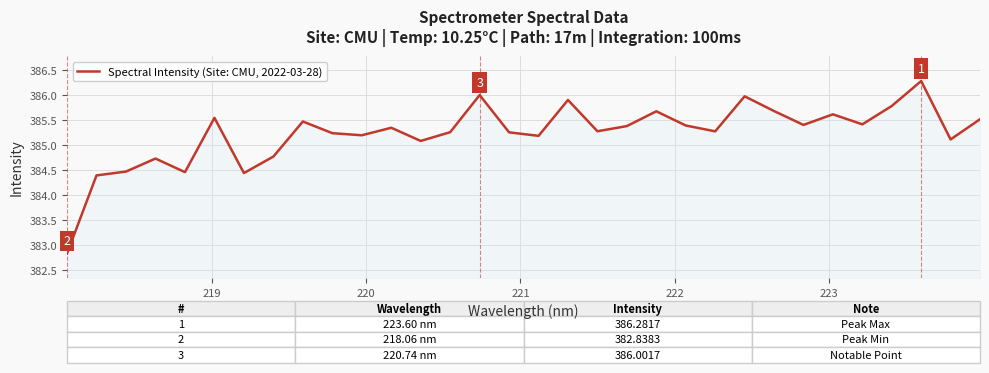

What is the minimum value shown in the chart?

382.8